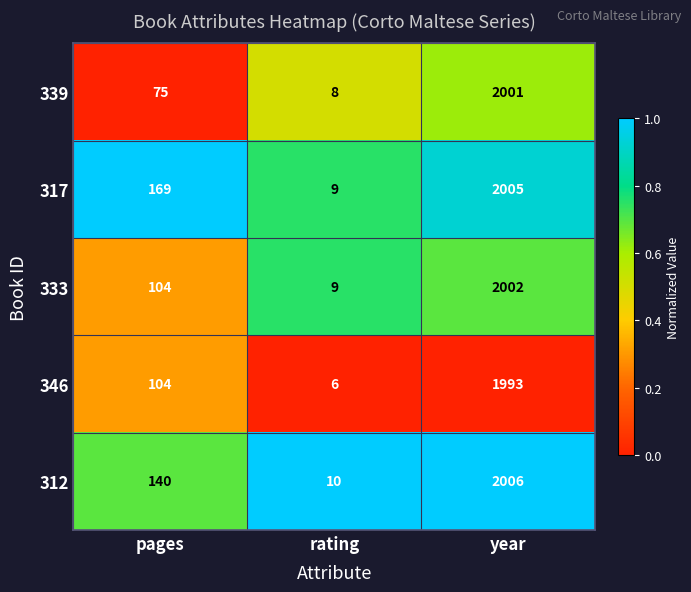

Which series changed the most between pages and rating?

317